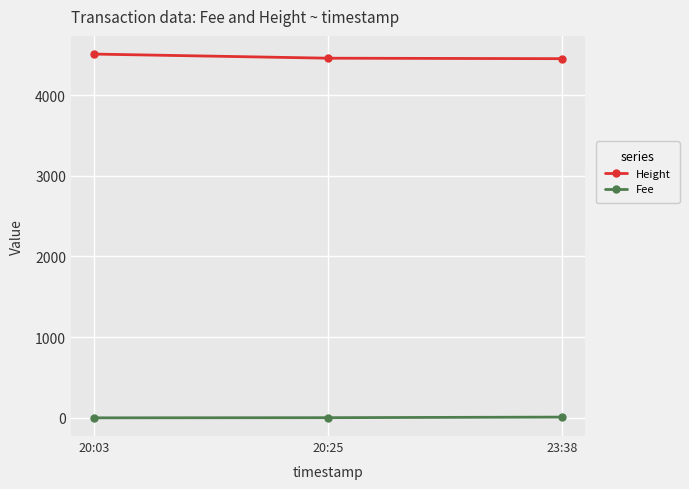

List the series in order of their peak value, highest first.

Height, Fee